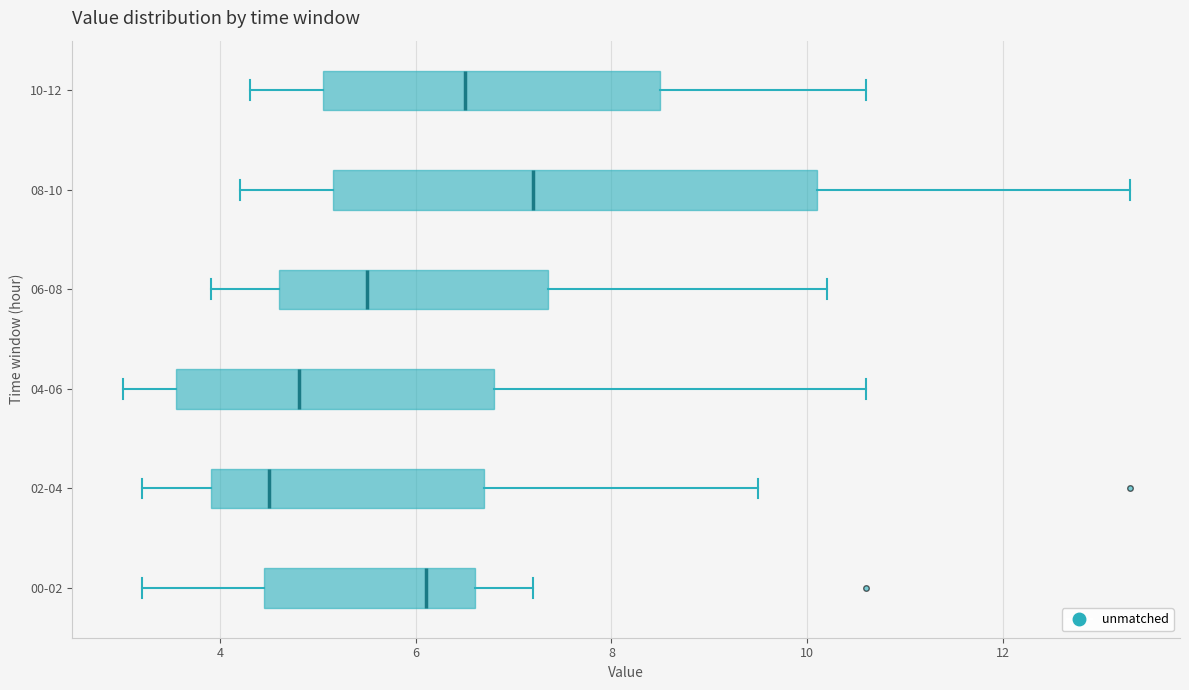

Where is the left edge of the box for 10-12 on the x-axis? The values are not printed on the chart, so give them approximately, as read against the axis.

5.0